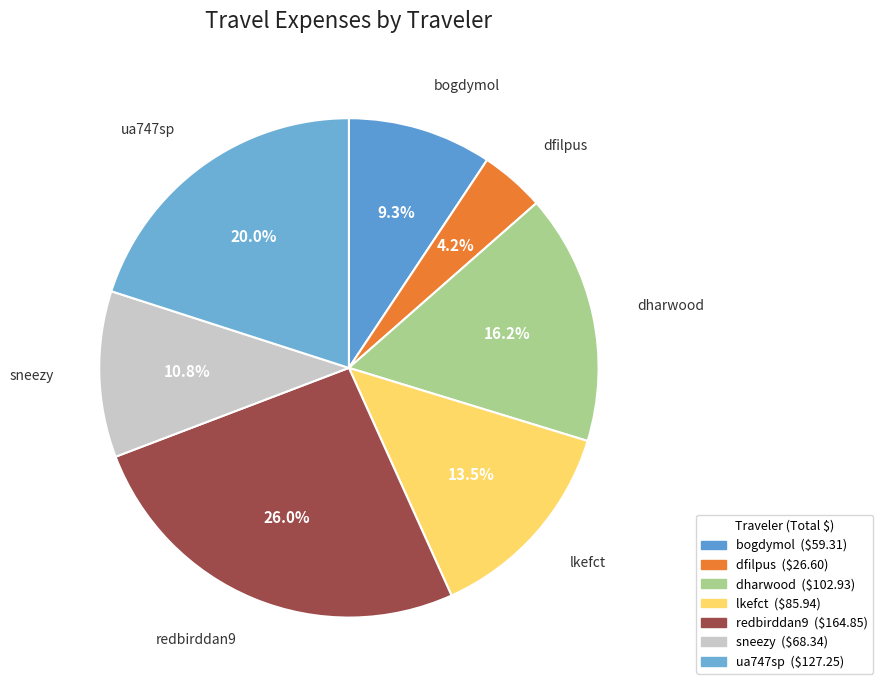

Rank the categories by value from lowest to highest.

dfilpus, bogdymol, sneezy, lkefct, dharwood, ua747sp, redbirddan9